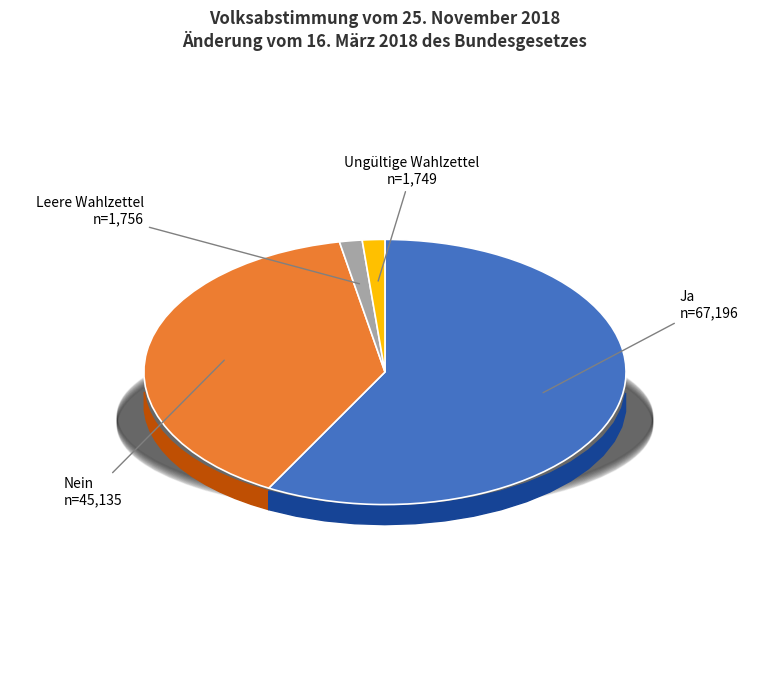

Is the sum of Ja and Nein greater than half?

Yes